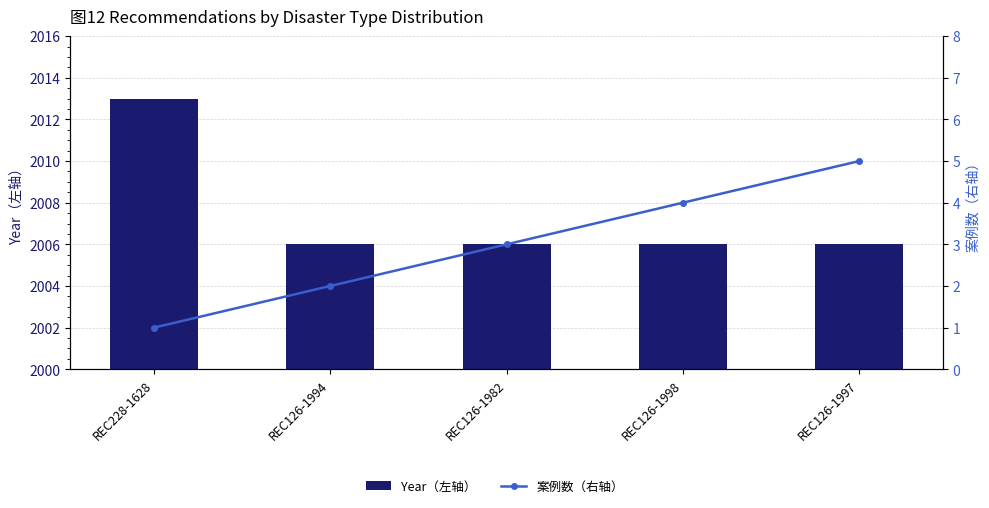

At which category is the sum across all series the highest?

REC228-1628